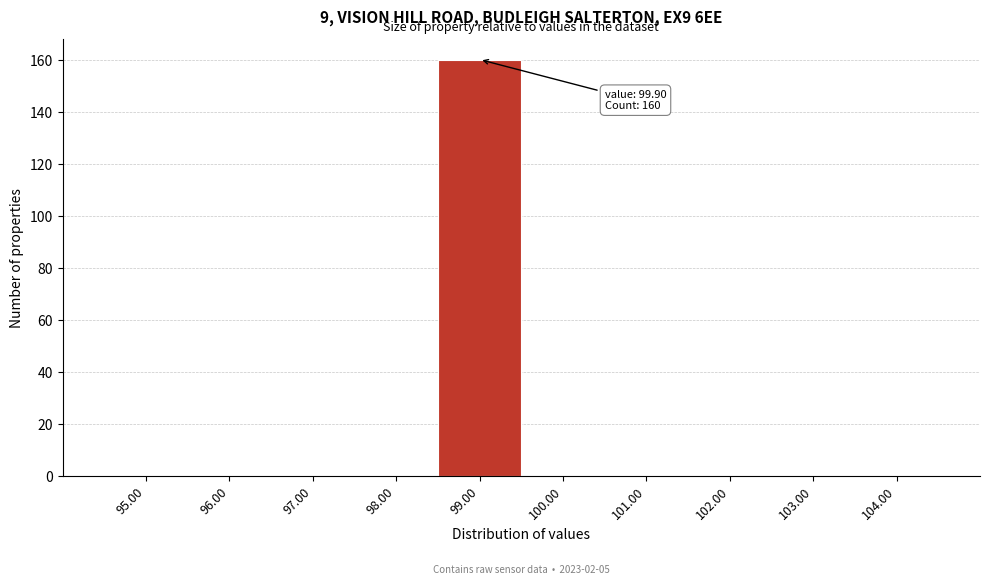

Reading left to right, transcribe all the data shown in this chart.

95.00=0	96.00=0	97.00=0	98.00=0	99.00=160	100.00=0	101.00=0	102.00=0	103.00=0	104.00=0